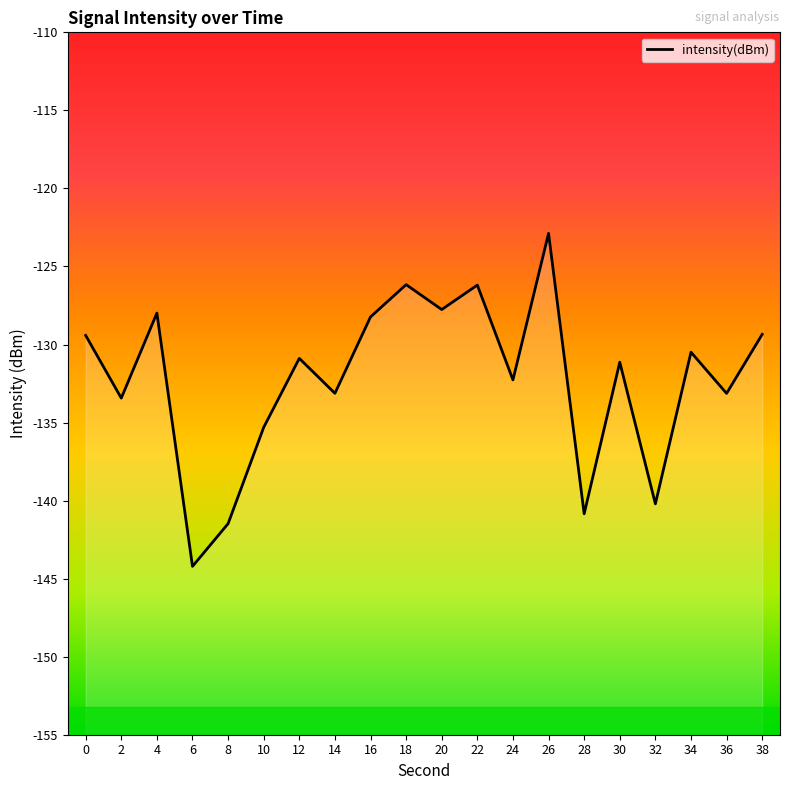

Reading left to right, list all the values displayed in this chart.

-129.4	-133.4	-128.0	-144.2	-141.5	-135.3	-130.9	-133.1	-128.2	-126.2	-127.8	-126.2	-132.3	-122.9	-140.8	-131.1	-140.2	-130.5	-133.1	-129.4